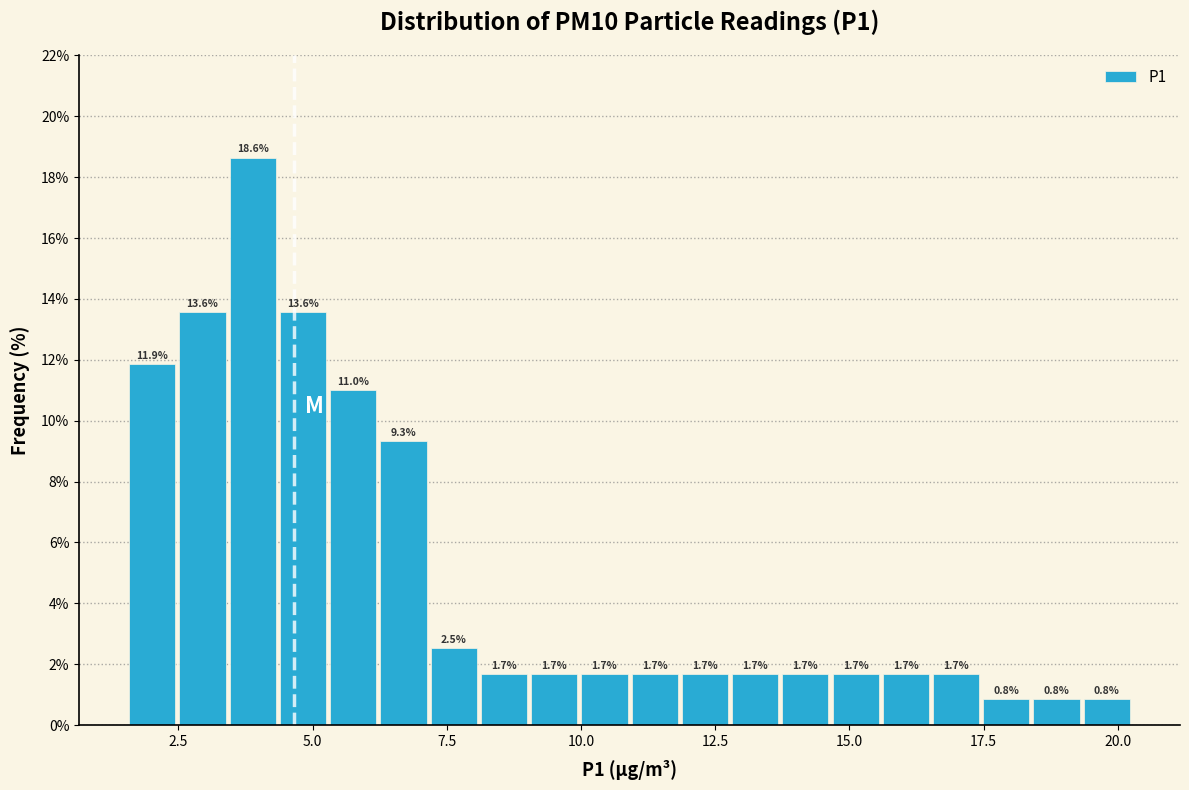

Read against the x-axis, roughly where is the centre of the tallest bar?

4.0